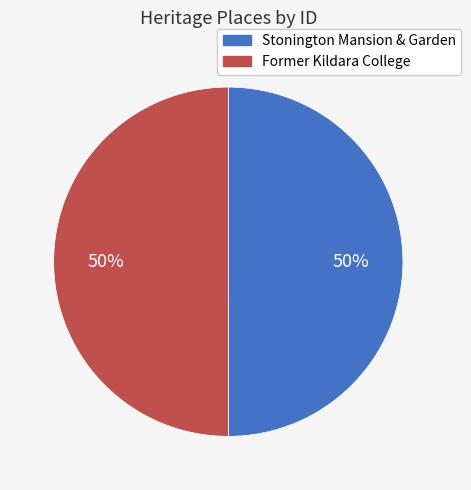

What percentage is the Stonington Mansion & Garden slice, to the nearest percent?

50%